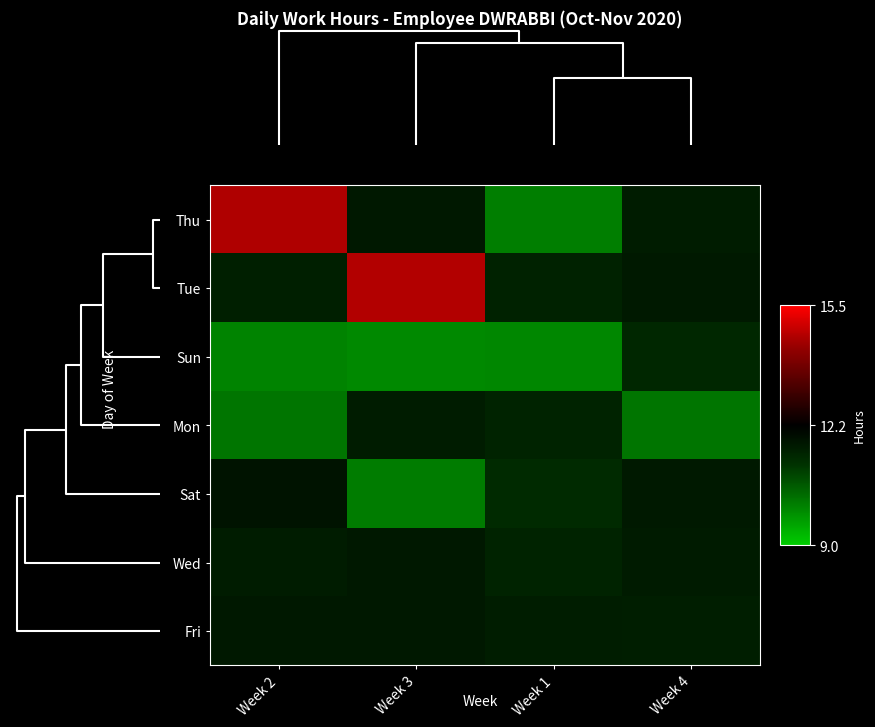

Reading right to left, extract all data points from this chart.

Thu: Week 4=11.7	Week 1=10.1	Week 3=11.7	Week 2=14.7
Tue: Week 4=11.7	Week 1=11.5	Week 3=14.7	Week 2=11.6
Sun: Week 4=11.4	Week 1=10.0	Week 3=10.0	Week 2=10.0
Mon: Week 4=10.2	Week 1=11.5	Week 3=11.7	Week 2=10.2
Sat: Week 4=11.7	Week 1=11.3	Week 3=10.1	Week 2=11.8
Wed: Week 4=11.7	Week 1=11.5	Week 3=11.7	Week 2=11.7
Fri: Week 4=11.6	Week 1=11.6	Week 3=11.7	Week 2=11.7